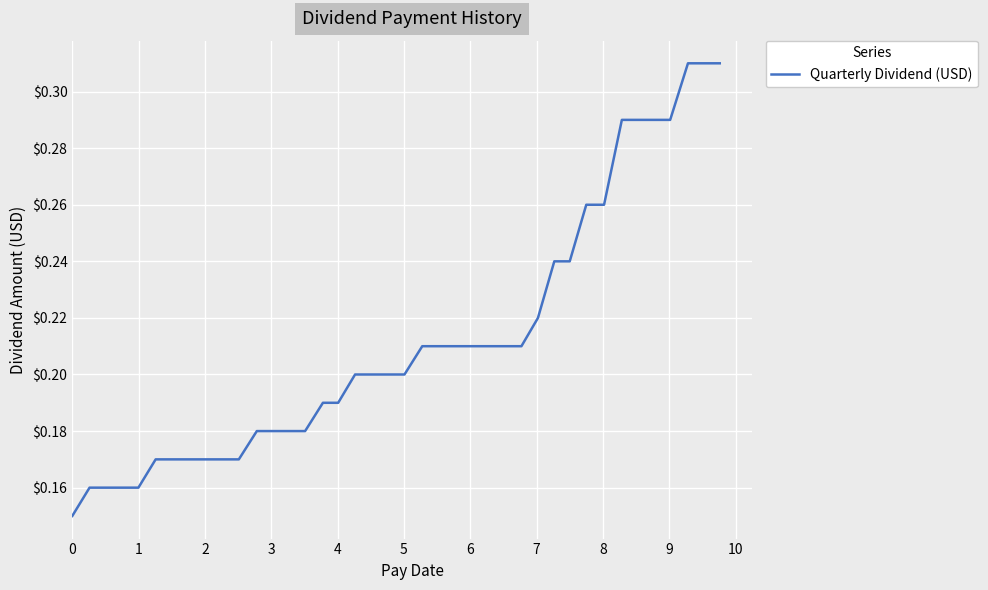

What is the difference between the maximum and second lowest values?

0.1